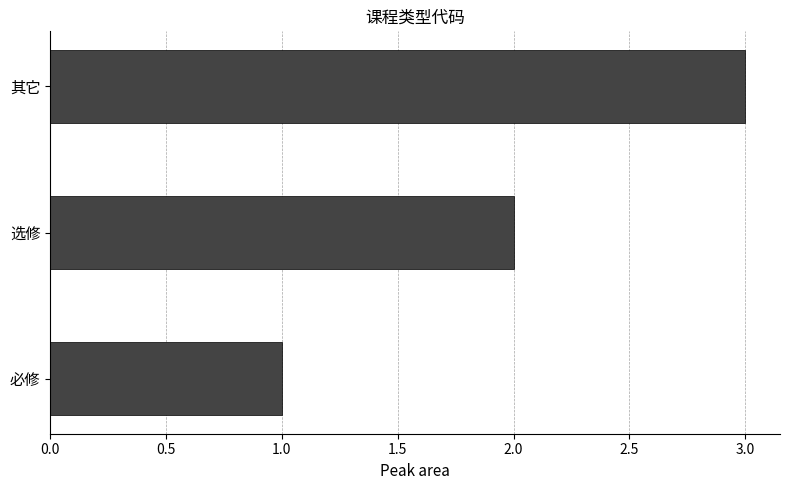

What is the difference between the maximum and minimum values?

2